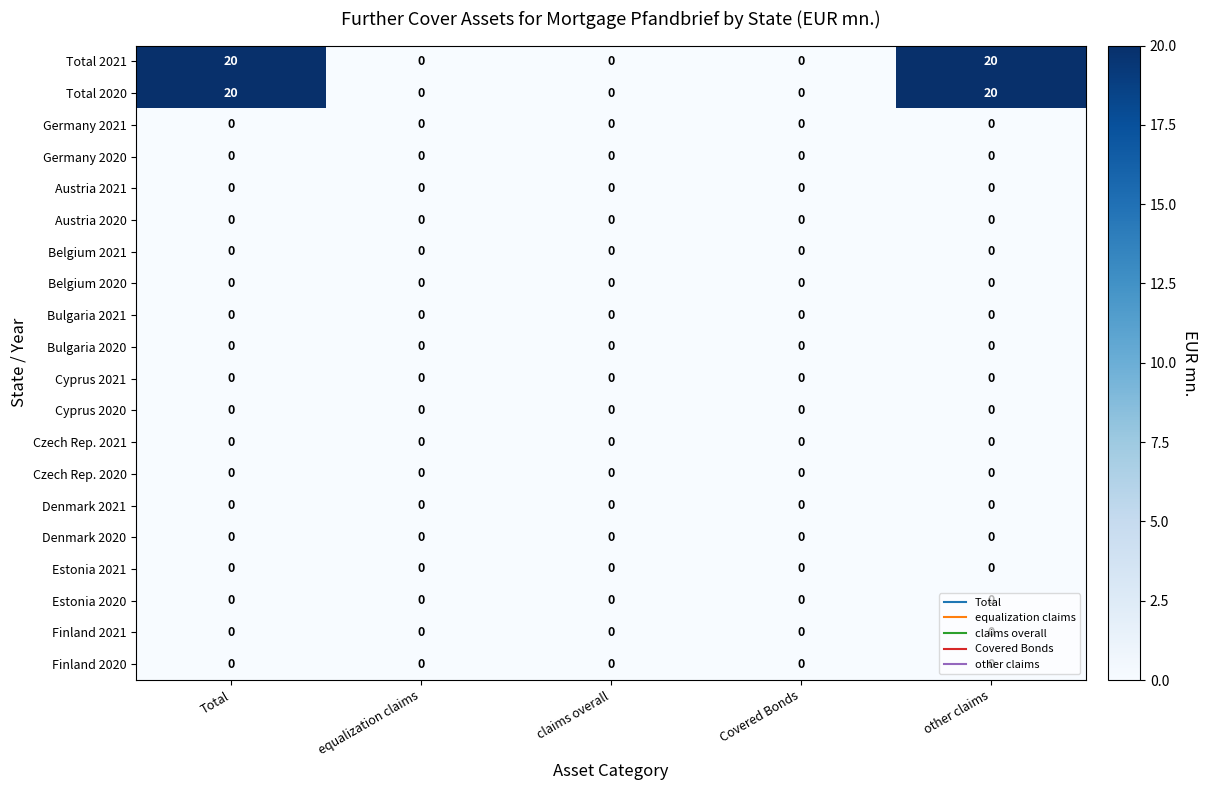

The value of Austria 2021 at equalization claims is 0. True or false?

True